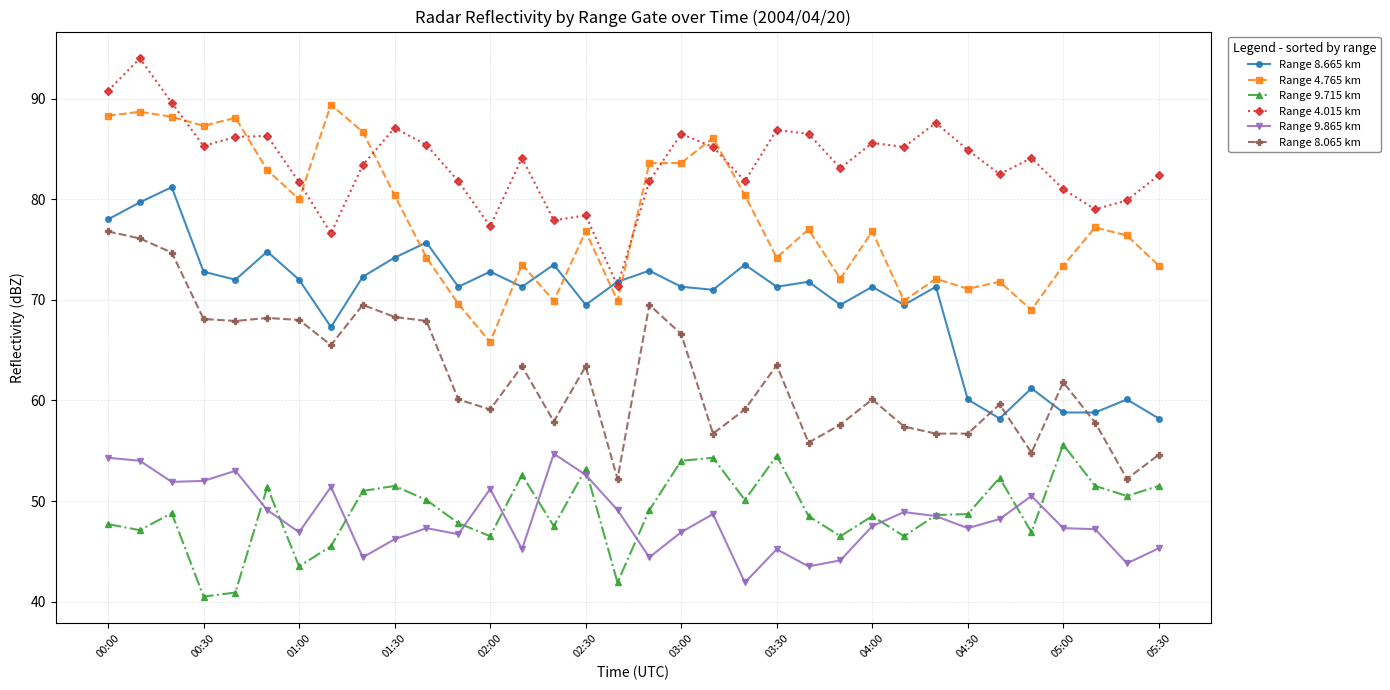

True or false: Range 9.865 km and Range 4.015 km cross at least once.

False